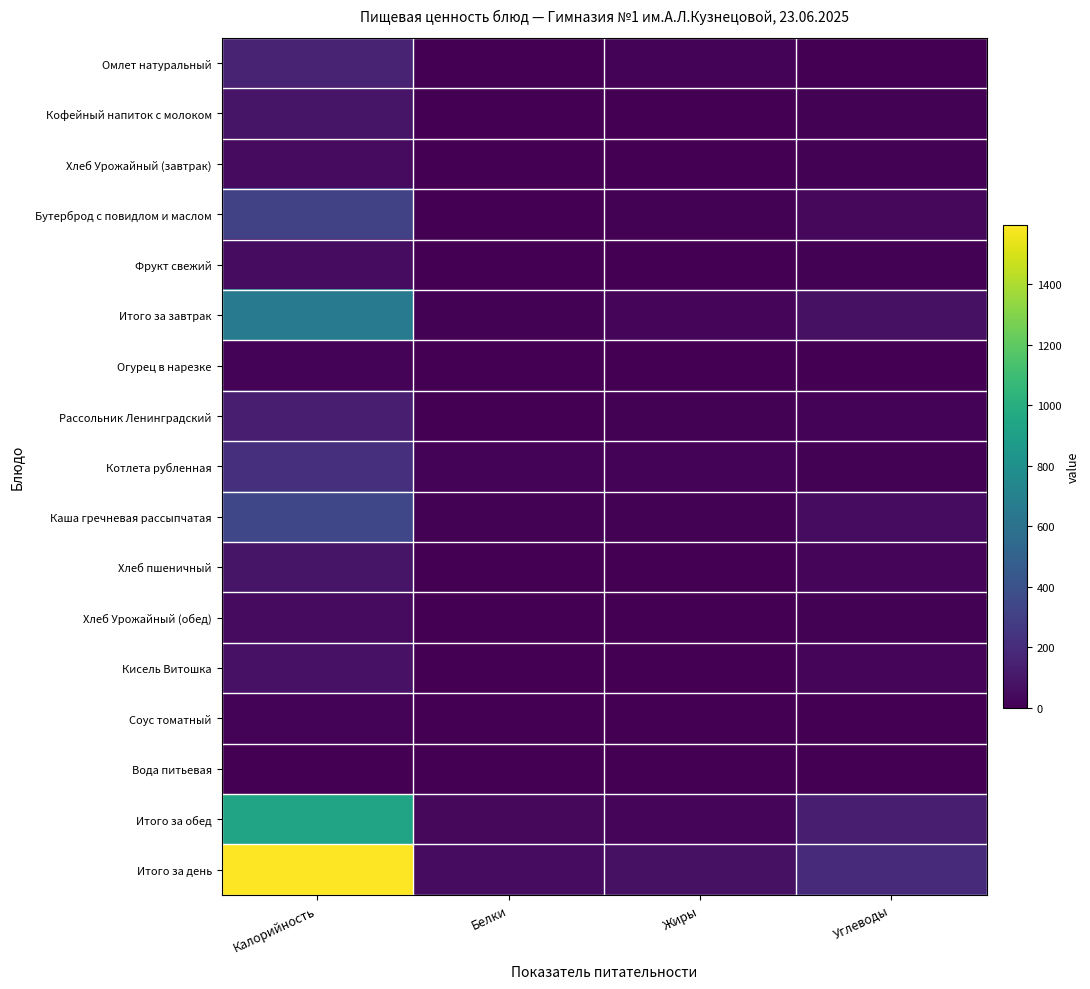

Reading right to left, extract all data points from this chart.

Омлет натуральный: Углеводы=3.6	Жиры=15.0	Белки=2.5	Калорийность=159.0
Кофейный напиток с молоком: Углеводы=12.0	Жиры=3.5	Белки=4.1	Калорийность=90.0
Хлеб Урожайный (завтрак): Углеводы=9.2	Жиры=0.2	Белки=1.4	Калорийность=45.0
Бутерброд с повидлом и маслом: Углеводы=34.4	Жиры=9.4	Белки=3.1	Калорийность=316.0
Фрукт свежий: Углеводы=11.8	Жиры=0.5	Белки=0.5	Калорийность=54.0
Итого за завтрак: Углеводы=70.9	Жиры=28.6	Белки=11.6	Калорийность=664.0
Огурец в нарезке: Углеводы=2.5	Жиры=0.2	Белки=0.8	Калорийность=14.0
Рассольник Ленинградский: Углеводы=16.5	Жиры=6.4	Белки=2.4	Калорийность=133.0
Котлета рубленная: Углеводы=10.0	Жиры=13.0	Белки=15.0	Калорийность=214.0
Каша гречневая рассыпчатая: Углеводы=51.5	Жиры=9.5	Белки=10.5	Калорийность=338.0
Хлеб пшеничный: Углеводы=19.4	Жиры=0.4	Белки=3.0	Калорийность=93.0
Хлеб Урожайный (обед): Углеводы=9.2	Жиры=0.2	Белки=1.4	Калорийность=45.0
Кисель Витошка: Углеводы=20.7	Жиры=0.0	Белки=0.0	Калорийность=81.0
Соус томатный: Углеводы=1.3	Жиры=1.0	Белки=0.2	Калорийность=14.0
Вода питьевая: Углеводы=0.0	Жиры=0.0	Белки=0.0	Калорийность=0.0
Итого за обед: Углеводы=131.1	Жиры=30.6	Белки=33.3	Калорийность=932.0
Итого за день: Углеводы=192.9	Жиры=68.8	Белки=51.2	Калорийность=1596.0